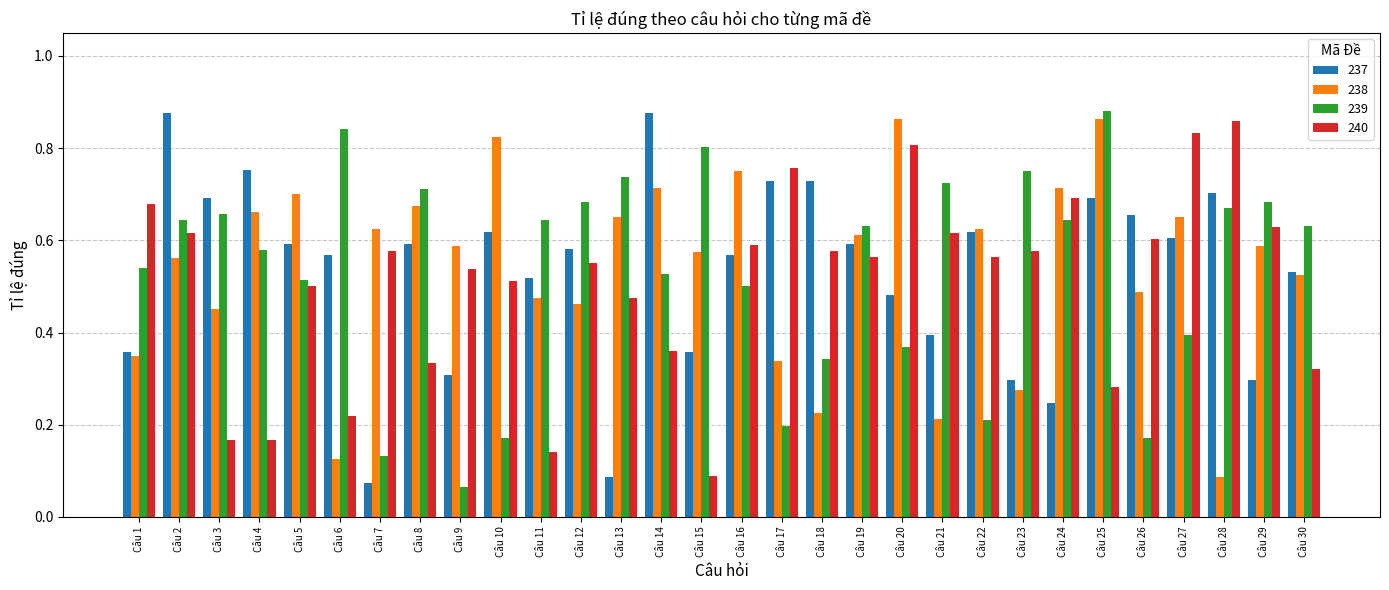

Which series changed the most between Câu 11 and Câu 17?

240